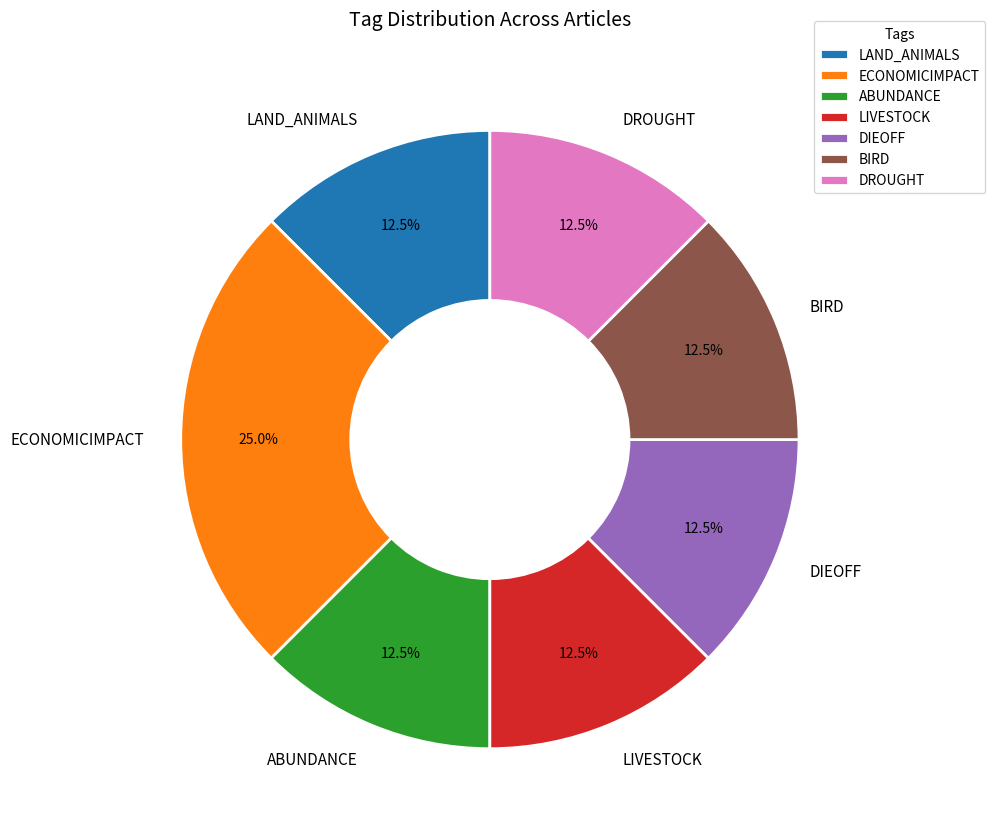

Which slice is the largest?

ECONOMICIMPACT